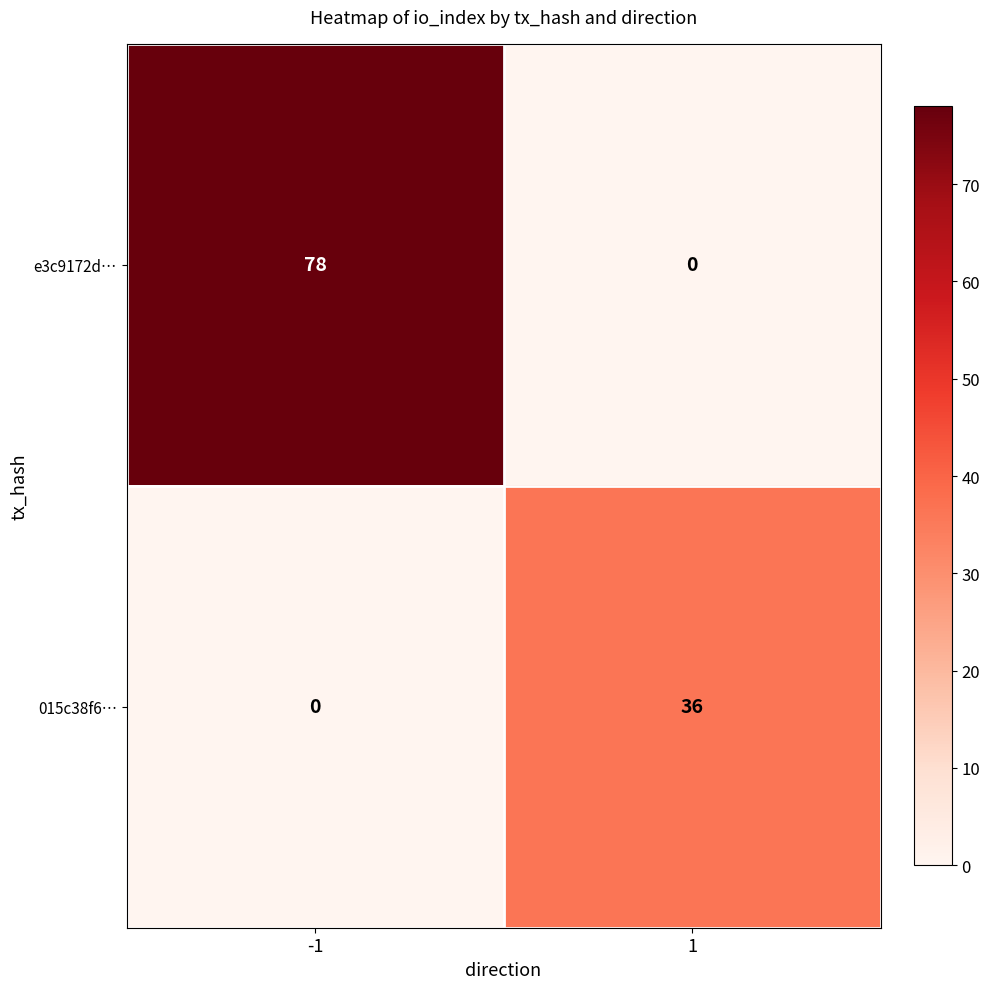

Which series has the largest total across all categories?

e3c9172d…